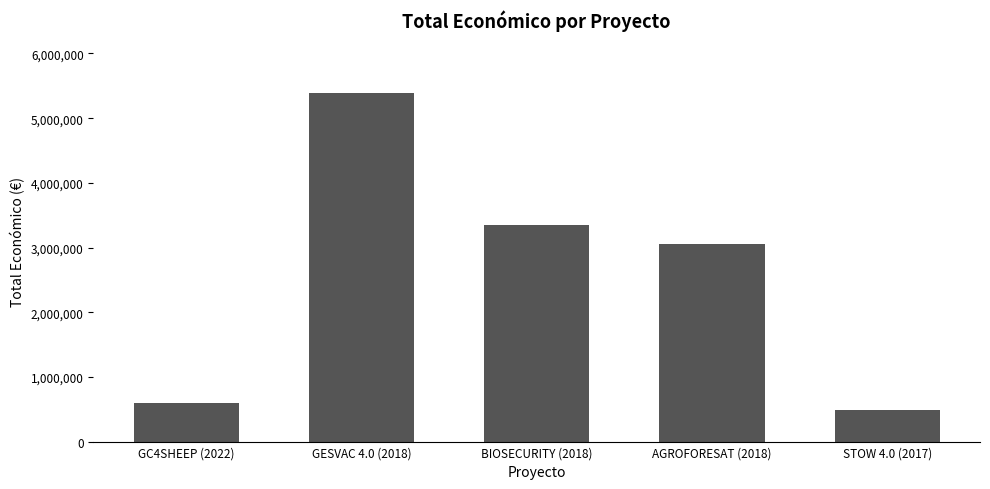

True or false: the data shows 272690 at STOW 4.0 (2017).

False